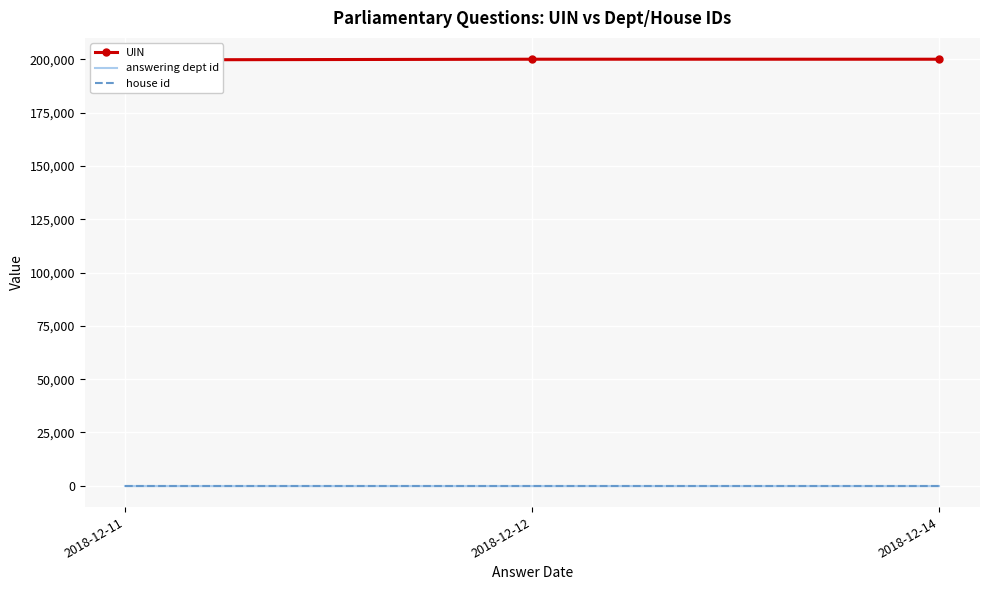

At which label does answering dept id reach its minimum?

2018-12-11